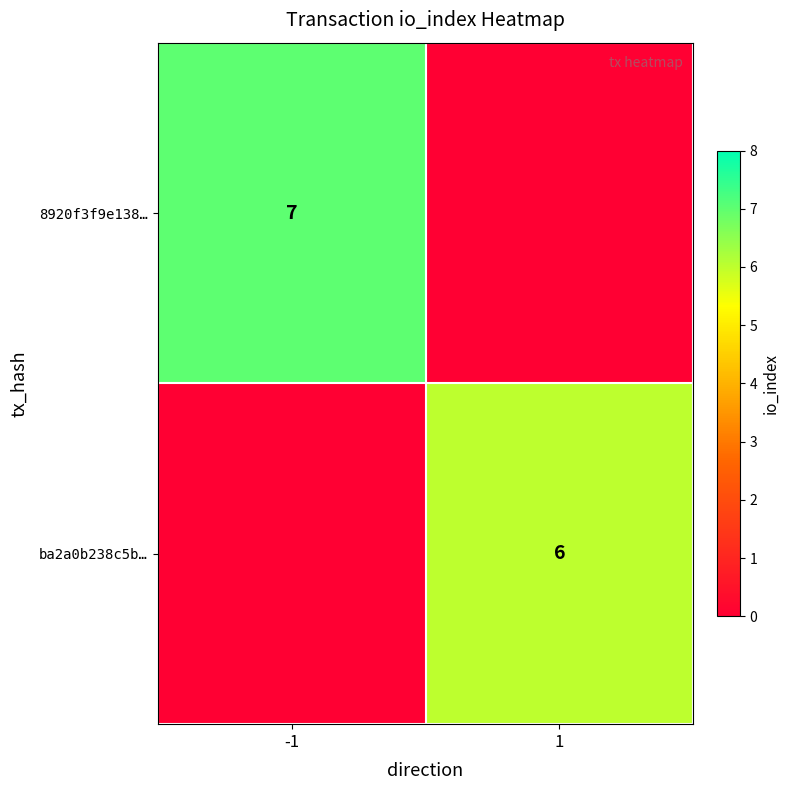

What is the smallest value displayed?

6.0